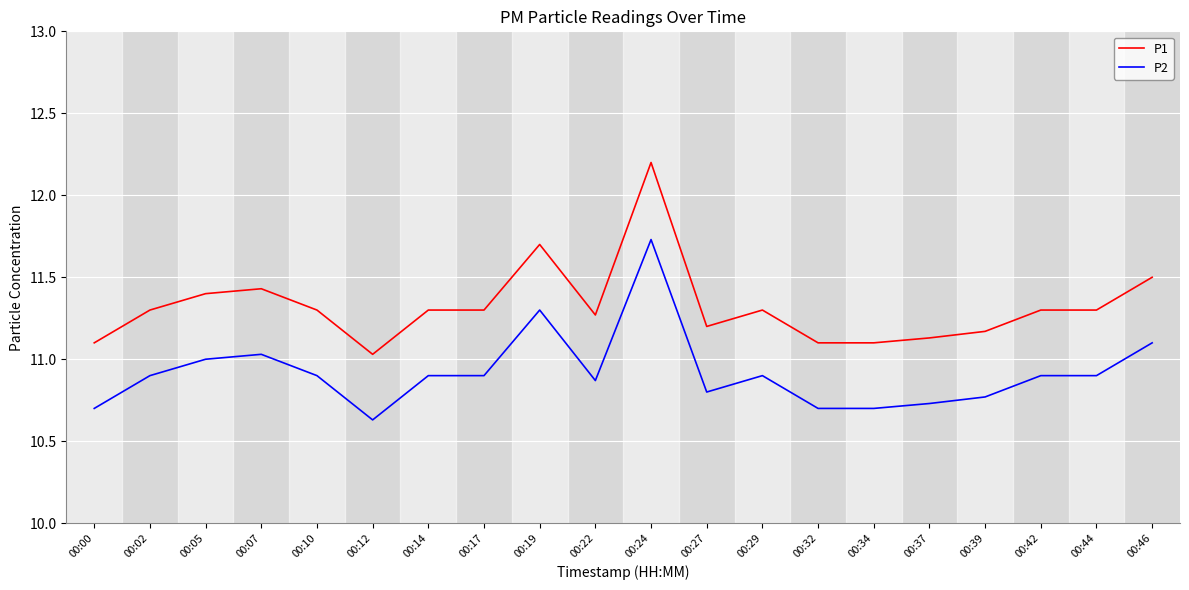

List the series in order of their overall mean, lowest first.

P2, P1